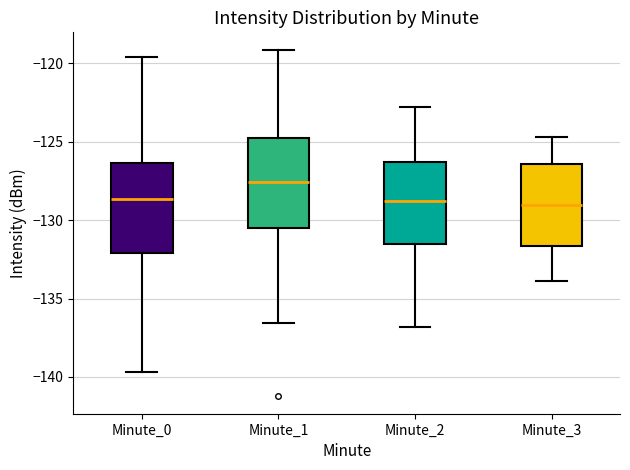

Which box has the highest median line?

Minute_1